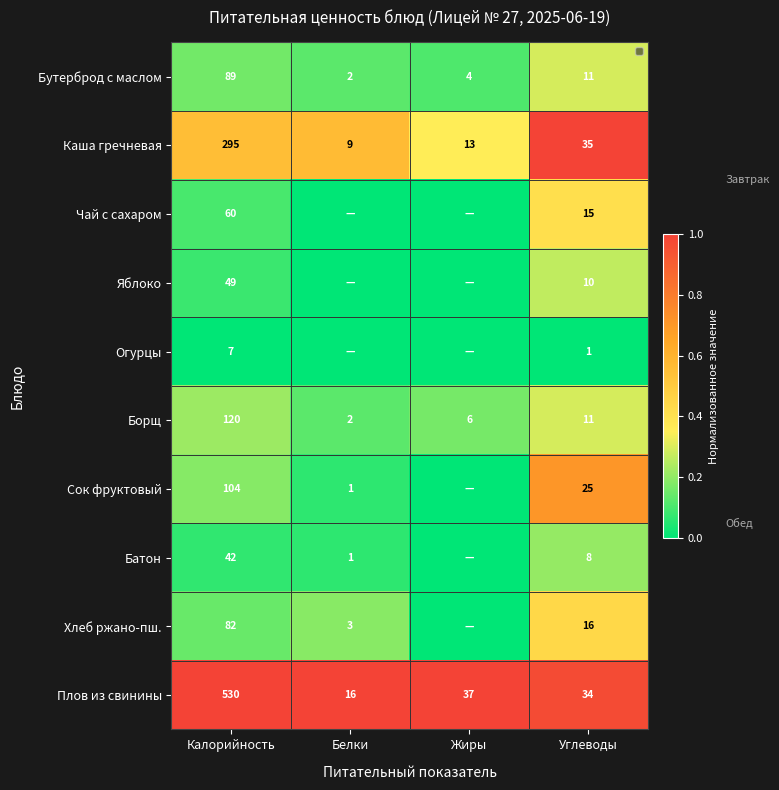

Between Углеводы and Жиры, which is larger?

Углеводы